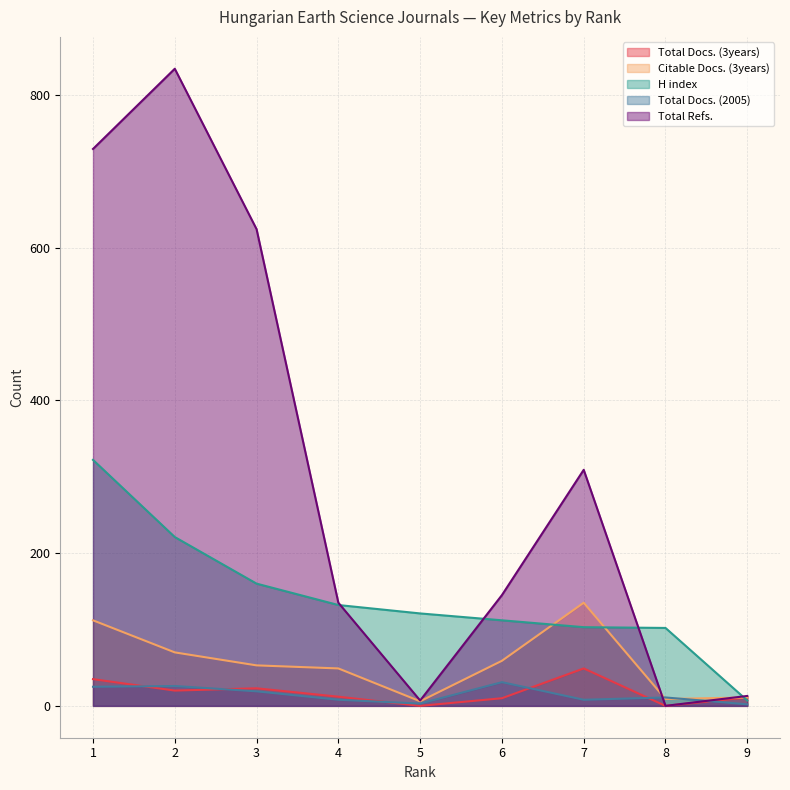

What is the value of the H index point at the 7th from the left?

103